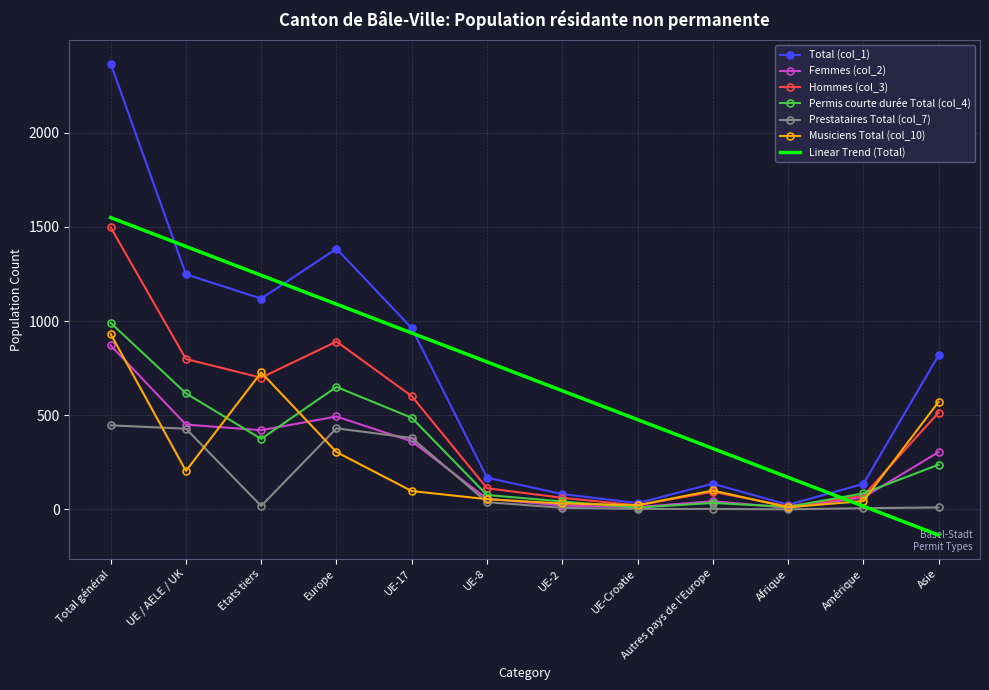

Count the number of data series in this chart.

7